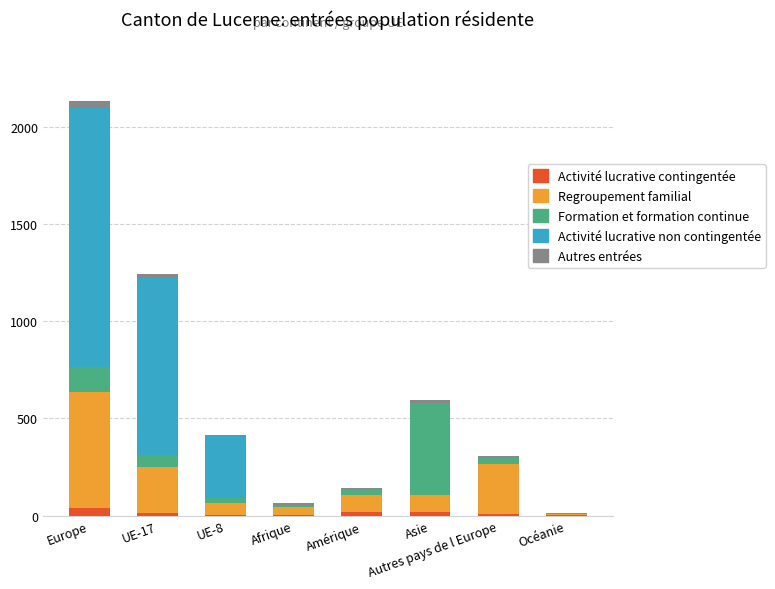

The Activité lucrative contingentée series shows 31 at Amérique. True or false?

False